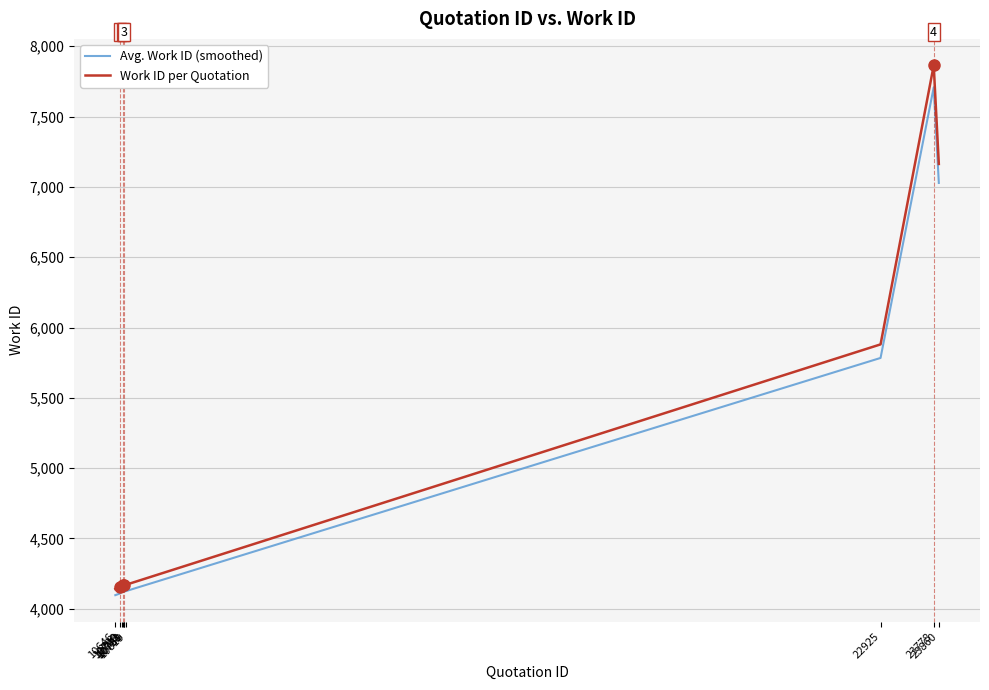

Is the value of Avg. Work ID (smoothed) at 10720 greater than the value of Work ID per Quotation at 10781?

No